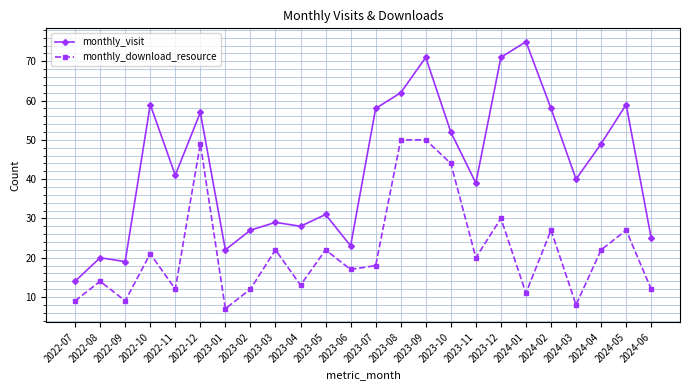

How many values in the monthly_visit series are below 41?

12